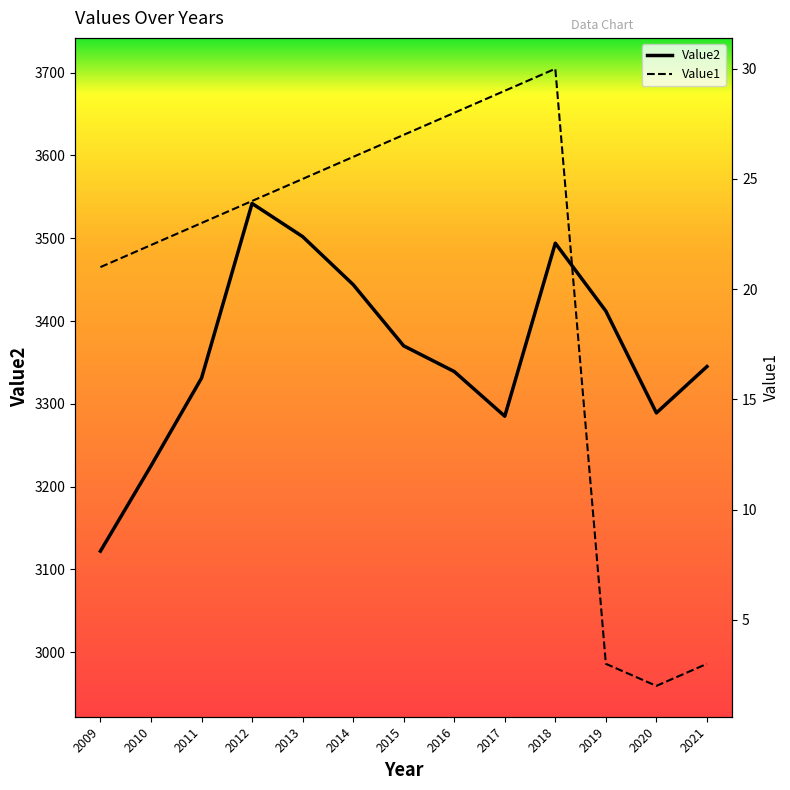

Rank the series by their average value, from lowest to highest.

Value1, Value2